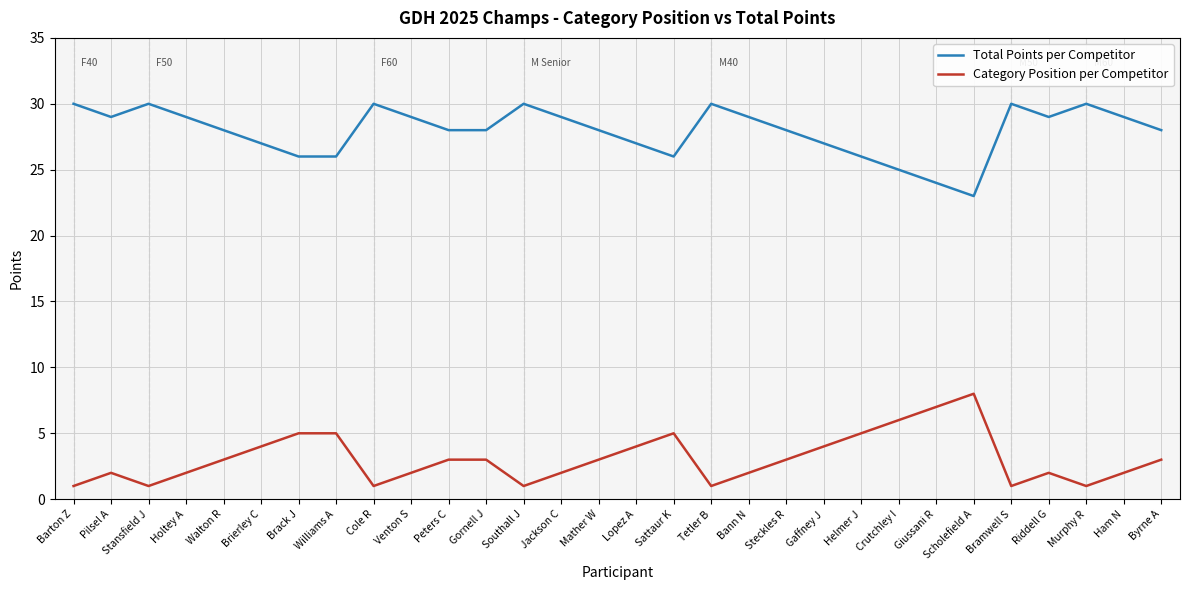

What is the average value of the Category Position per Competitor series?

3